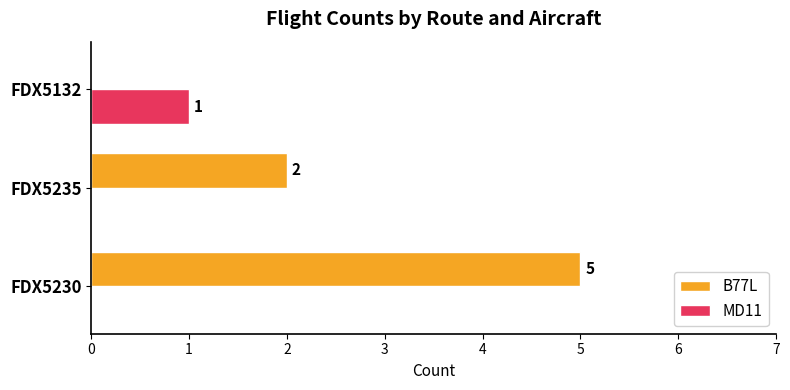

Count the B77L values in the range 0 to 5.

3